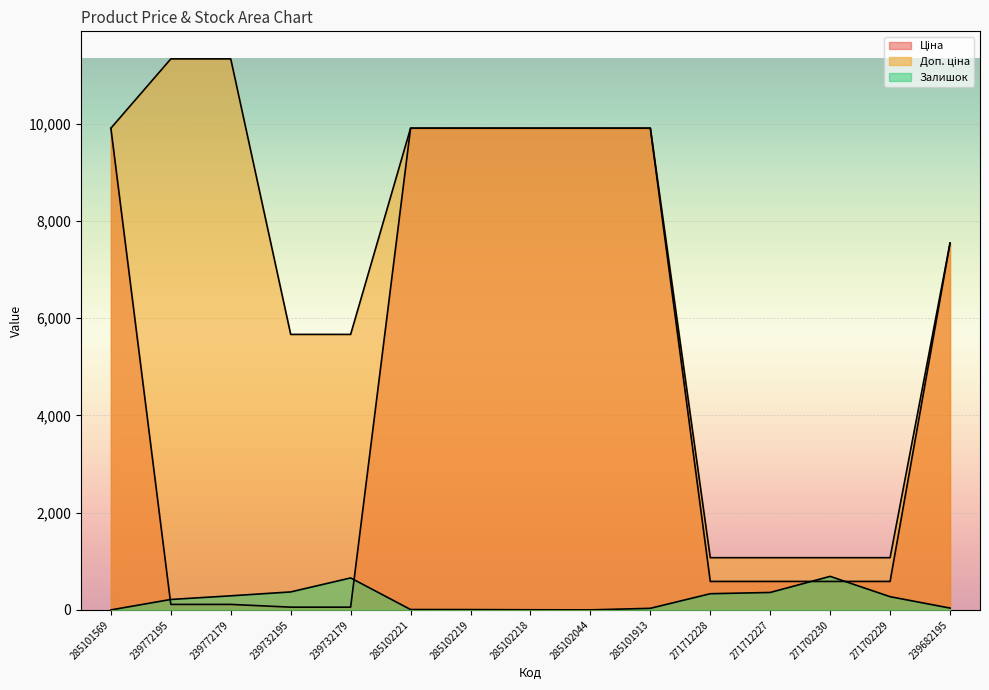

What is the sum of all Залишок values?

3277.0